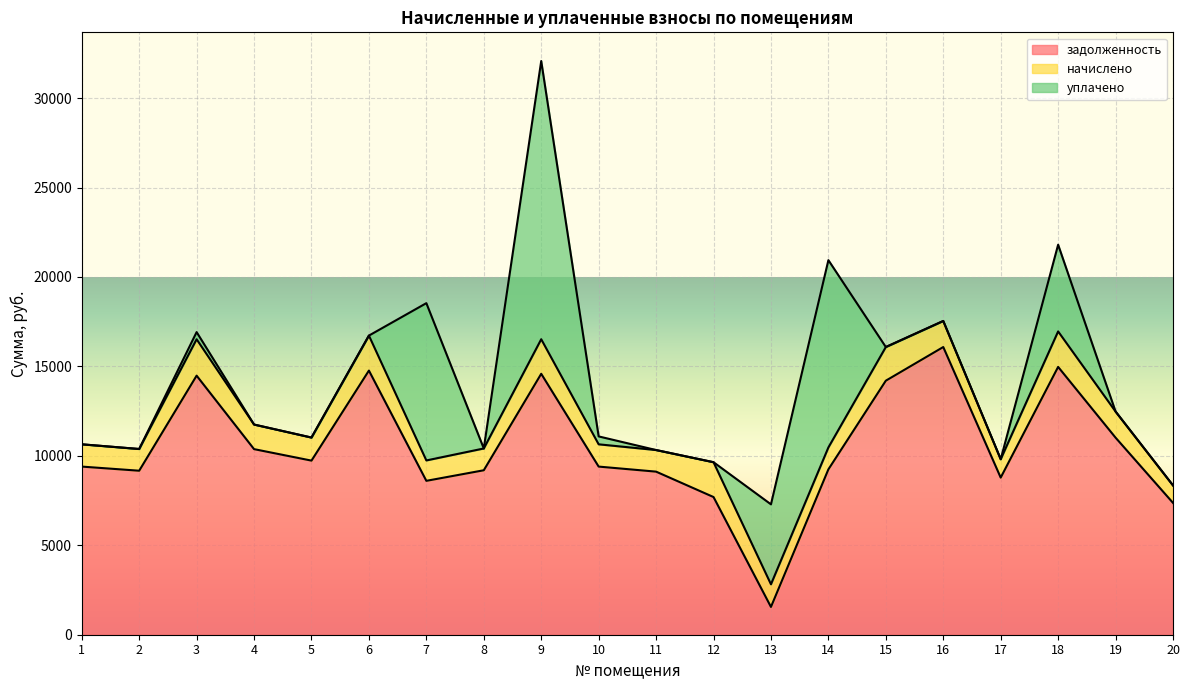

Reading right to left, extract all data points from this chart.

задолженность: 20=7370.2	19=11016.7	18=14971.4	17=8782.7	16=16082.3	15=14201.0	14=9244.8	13=1553.0	12=7696.6	11=9116.4	10=9398.9	9=14586.2	8=9193.4	7=8602.8	6=14766.0	5=9732.7	4=10374.7	3=14482.3	2=9167.8	1=9398.9
начислено: 20=976.4	19=1459.4	18=1983.4	17=1027.4	16=1456.1	15=1881.3	14=1224.7	13=1265.5	12=1946.9	11=1207.7	10=1245.1	9=1932.4	8=1217.9	7=1139.7	6=1956.2	5=1289.3	4=1374.4	3=2034.4	2=1214.5	1=1245.1
уплачено: 20=0.0	19=0.0	18=4847.6	17=0.0	16=0.0	15=0.0	14=10469.5	13=4469.9	12=0.0	11=0.0	10=442.0	9=15552.4	8=0.0	7=8792.8	6=0.0	5=0.0	4=0.0	3=400.0	2=0.0	1=0.0